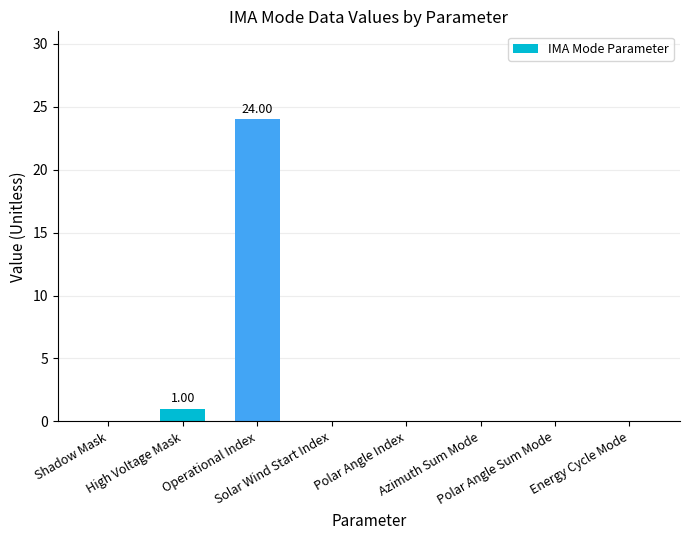

What is the difference between the second highest and minimum values?

1